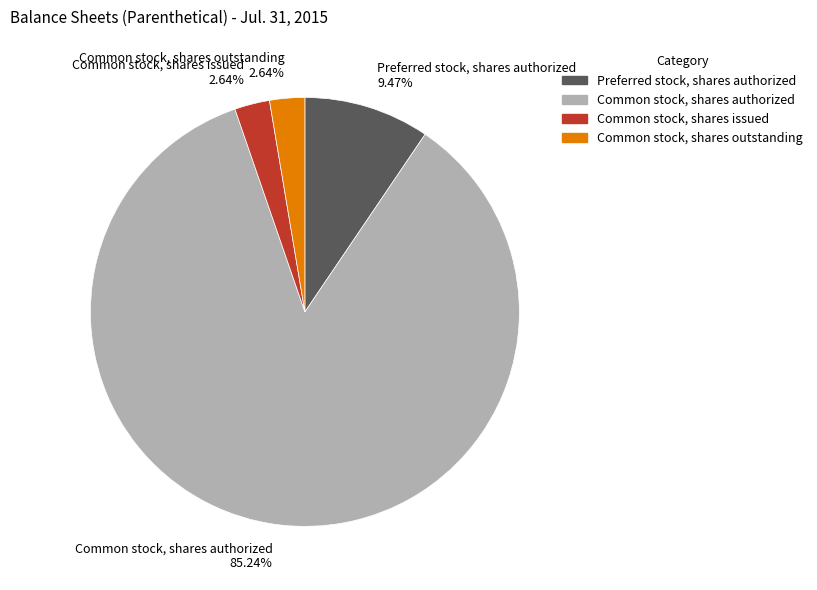

Is there a majority slice in this chart?

Yes